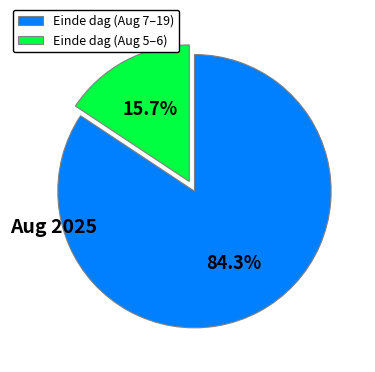

Does any single category account for the majority?

Yes